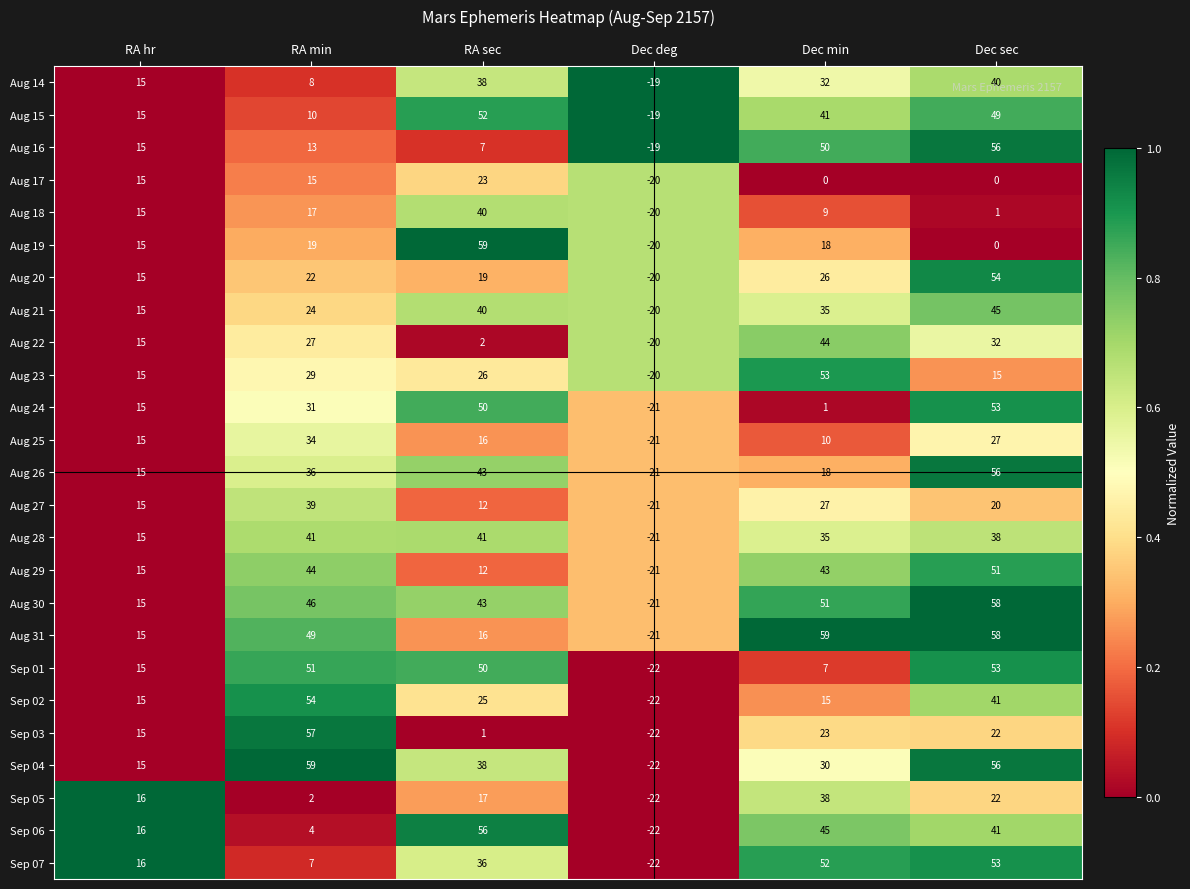

True or false: Aug 28 has a value of 6 at RA hr.

False